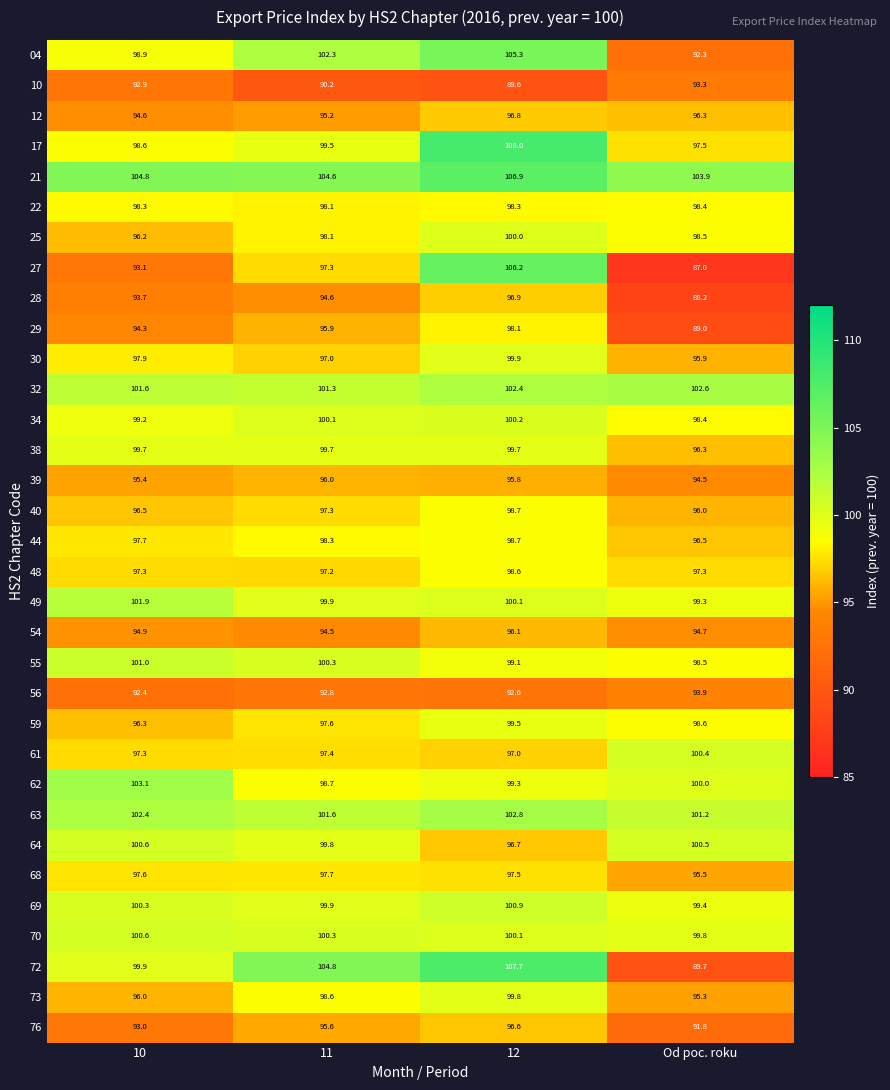

What is the sum of the 54 values at 10 and Od poc. roku?

189.6